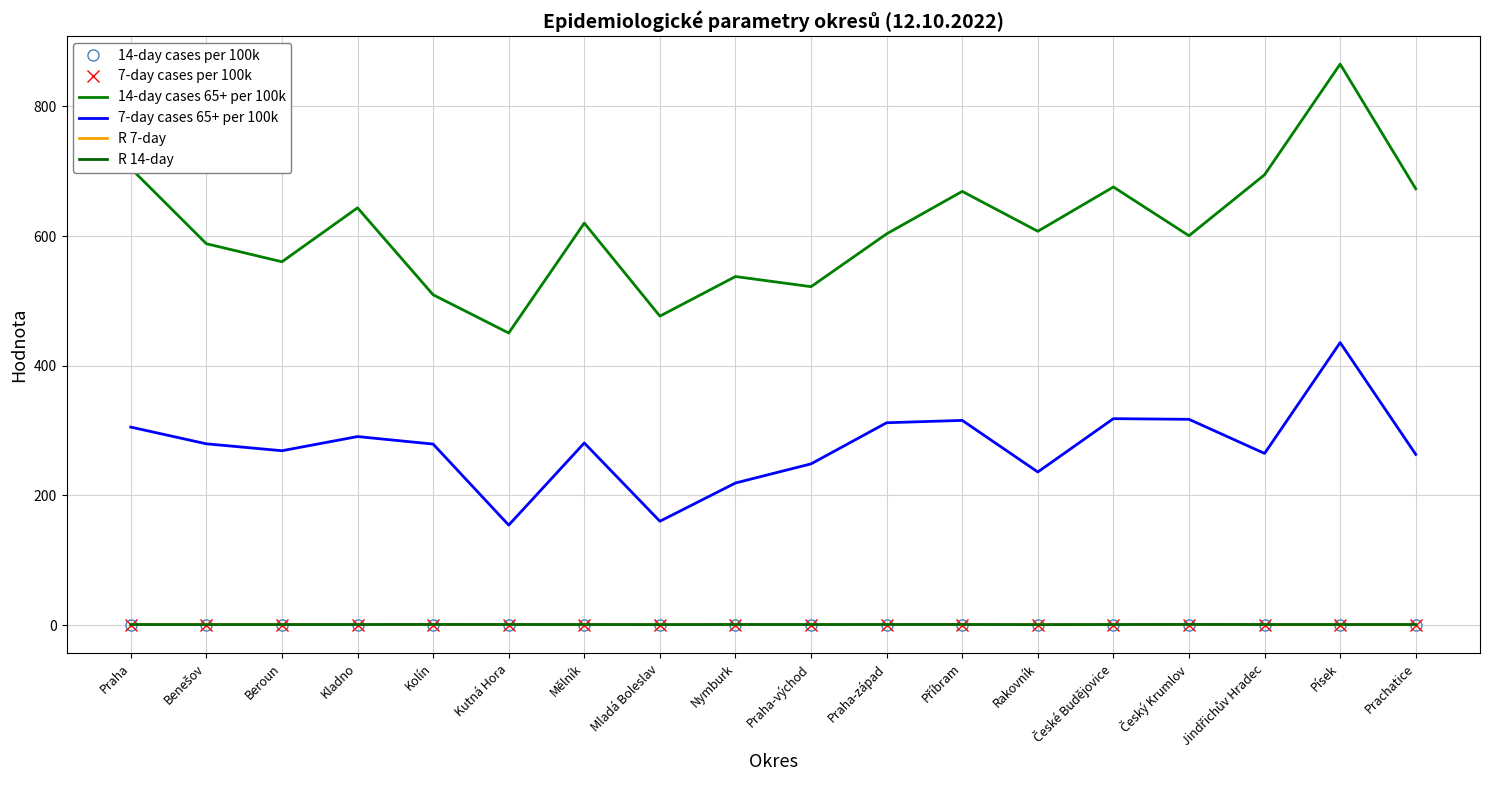

What position from the right is Praha-západ?

8